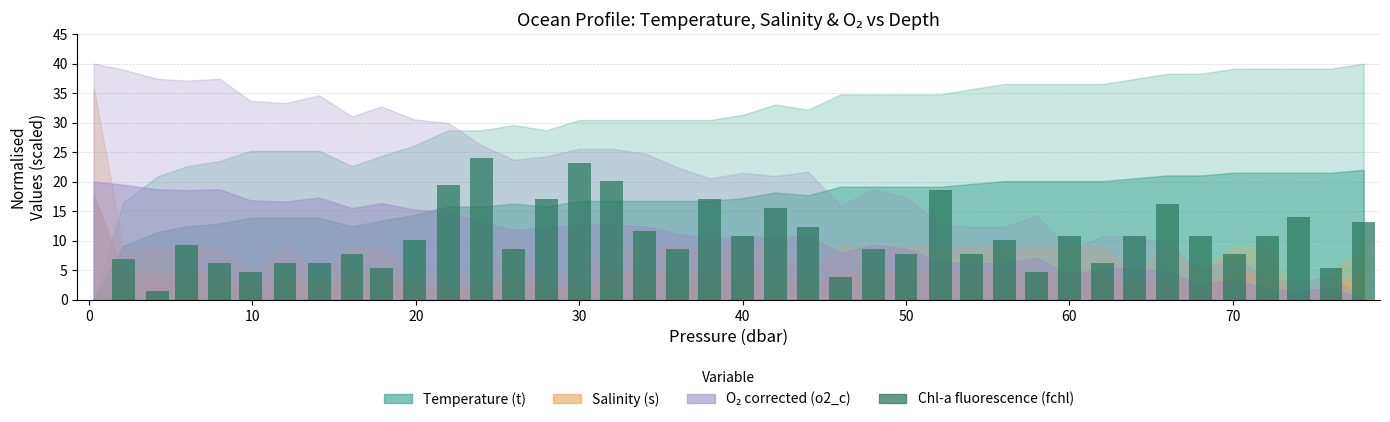

What is the sum of all values?

419.6